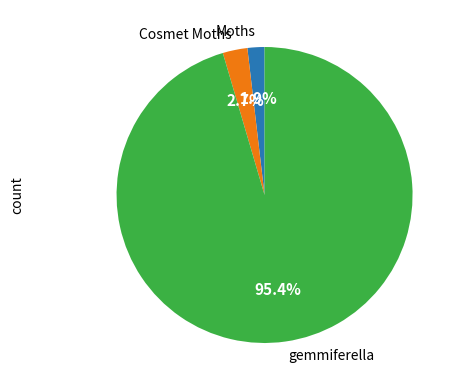

What percentage is NOT represented by Cosmet Moths?

97.3%